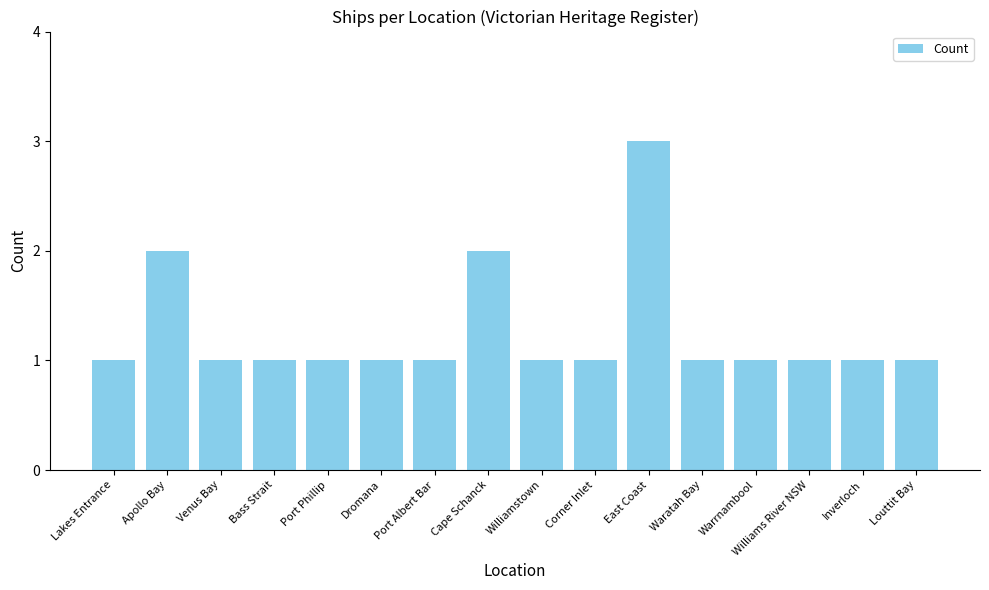

What position from the right is Venus Bay?

14